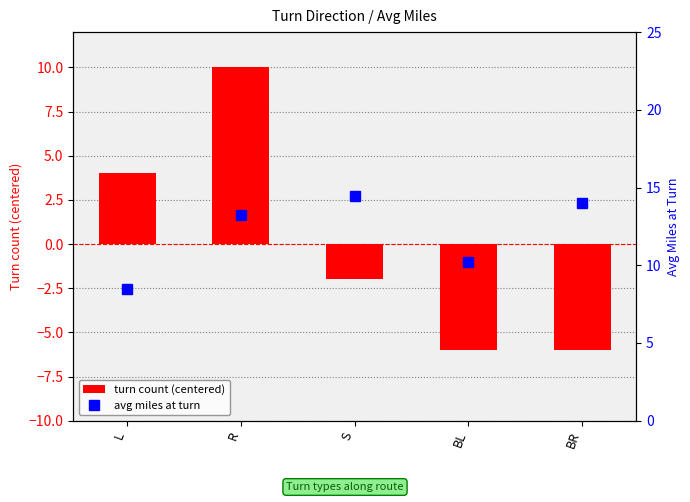

What is the sum of the avg miles at turn values at S and R?

27.7